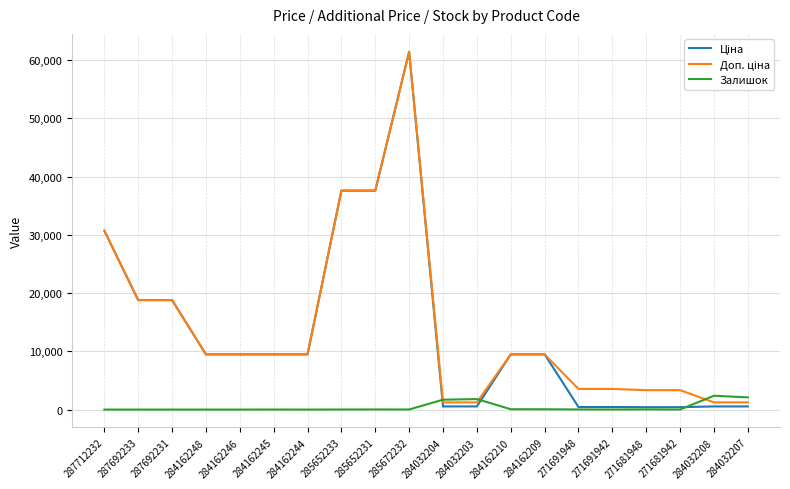

At which category is the sum across all series the highest?

285672232